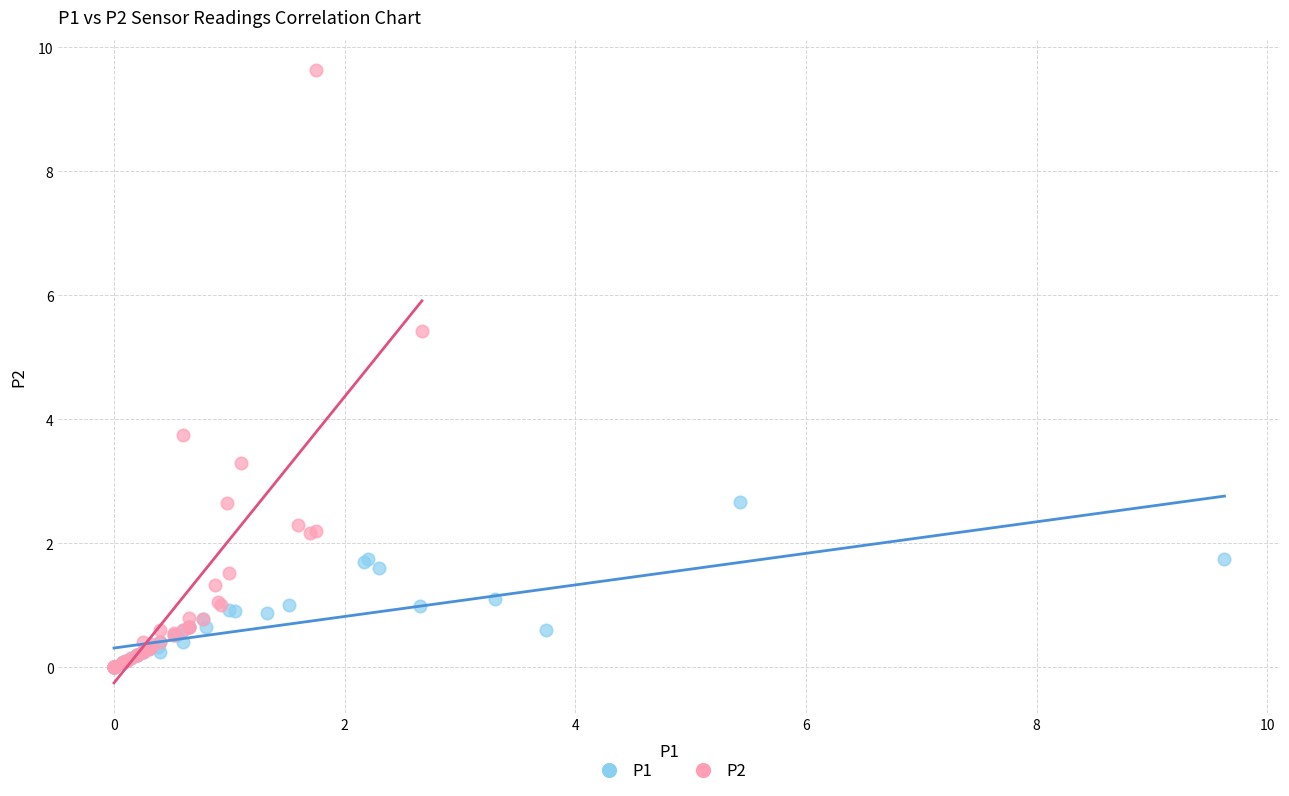

Which series reaches the maximum Y coordinate?

P2